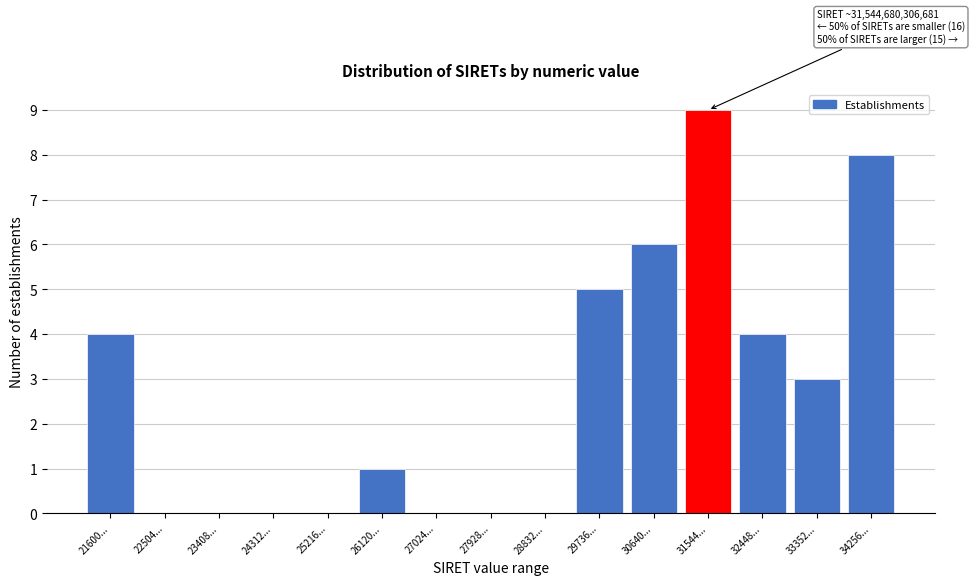

Reading left to right, extract all data points from this chart.

21600...=4	22504...=0	23408...=0	24312...=0	25216...=0	26120...=1	27024...=0	27928...=0	28832...=0	29736...=5	30640...=6	31544...=9	32448...=4	33352...=3	34256...=8